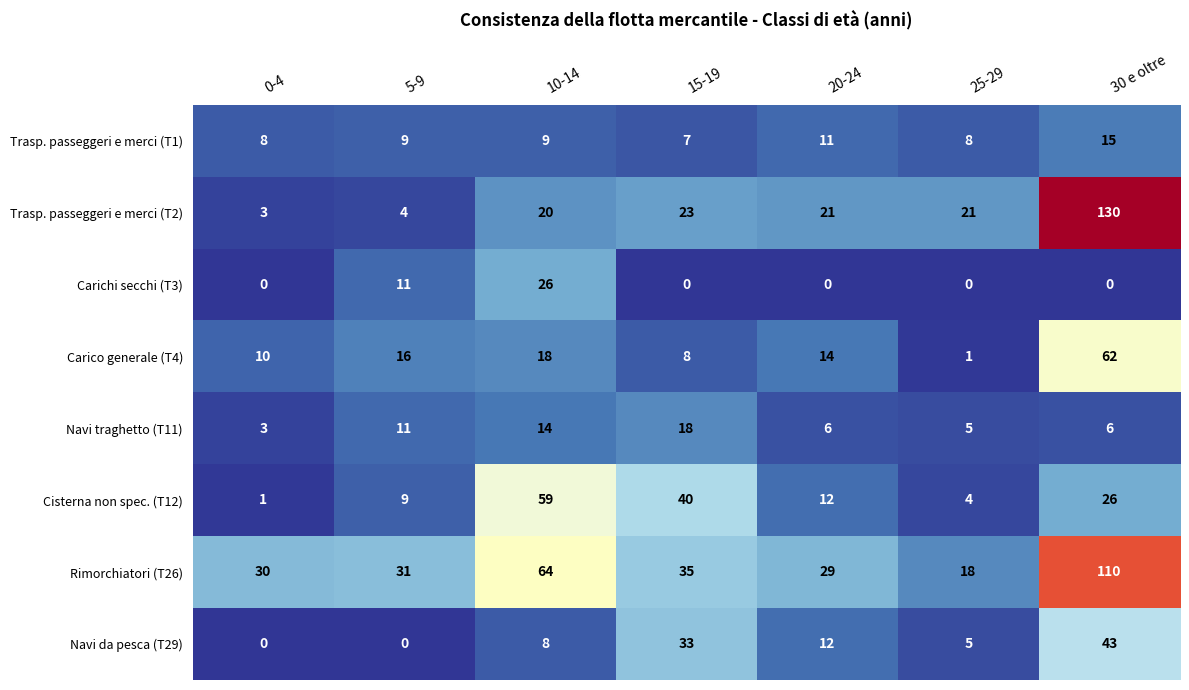

What is the minimum value for Navi traghetto (T11)?

3